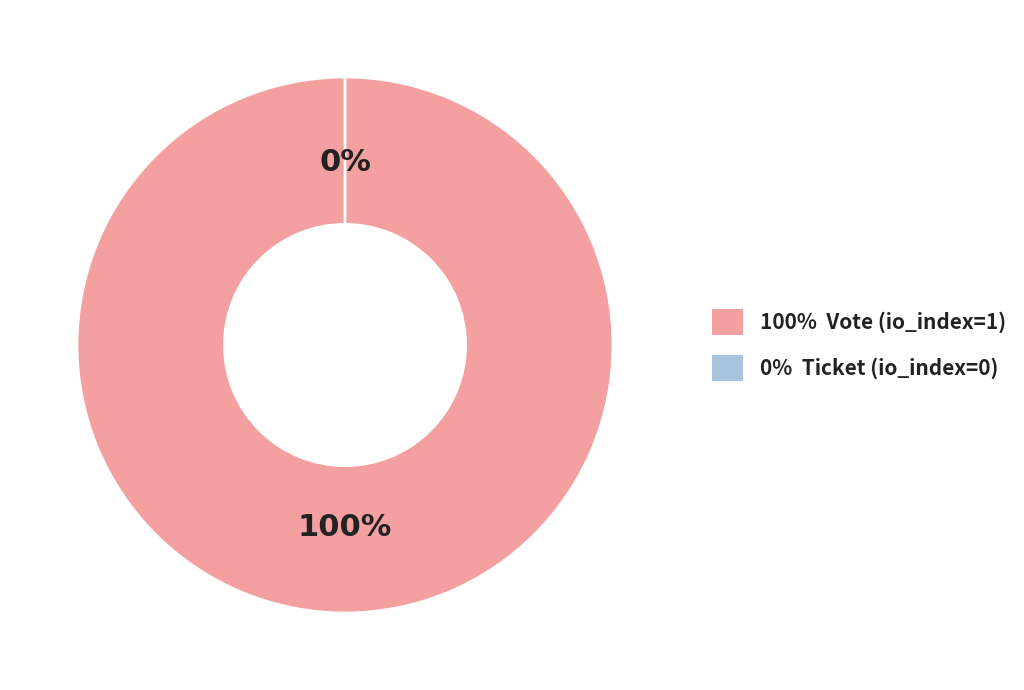

Which has a higher value, Vote (io_index=1) or Ticket (io_index=0)?

Vote (io_index=1)